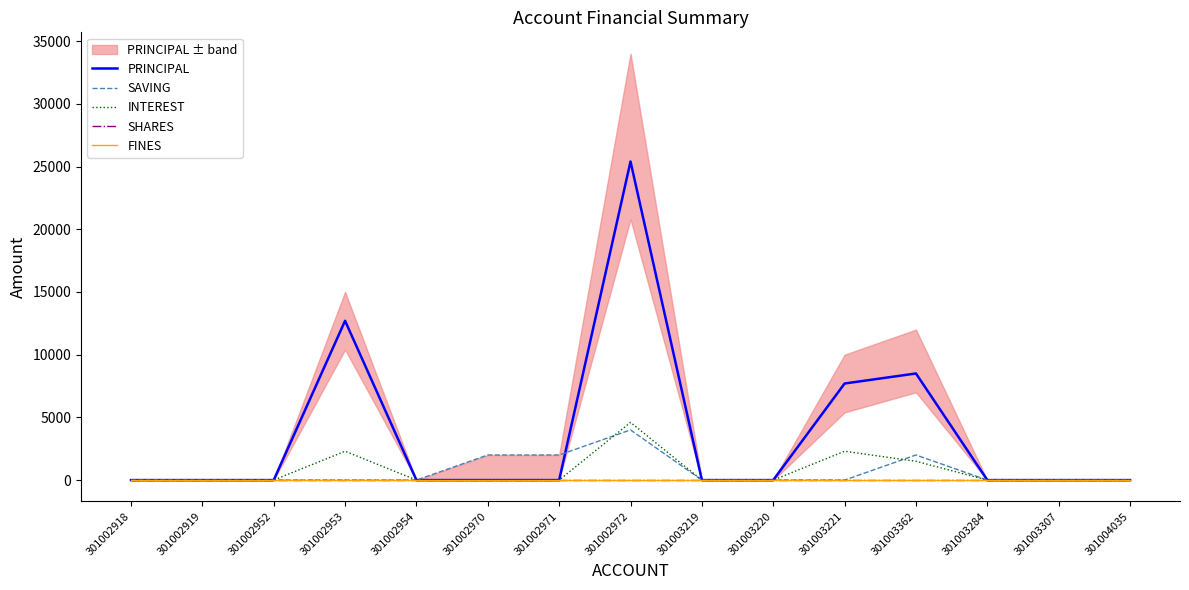

The FINES series shows 0 at 301003284. True or false?

True